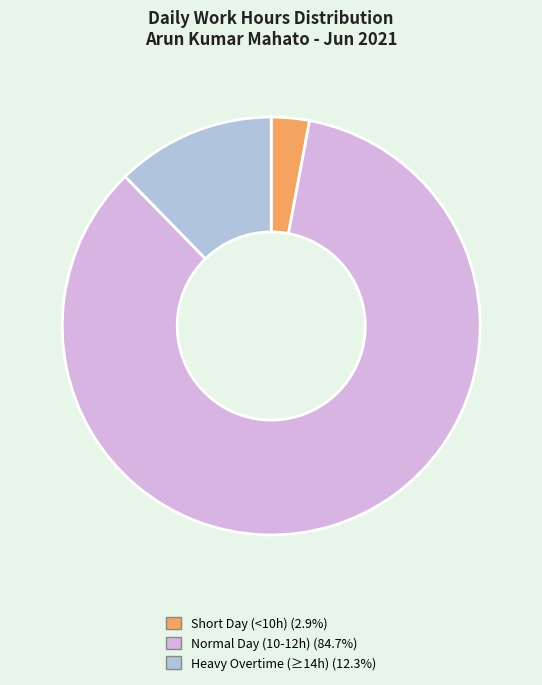

How many slices are in this pie chart?

3